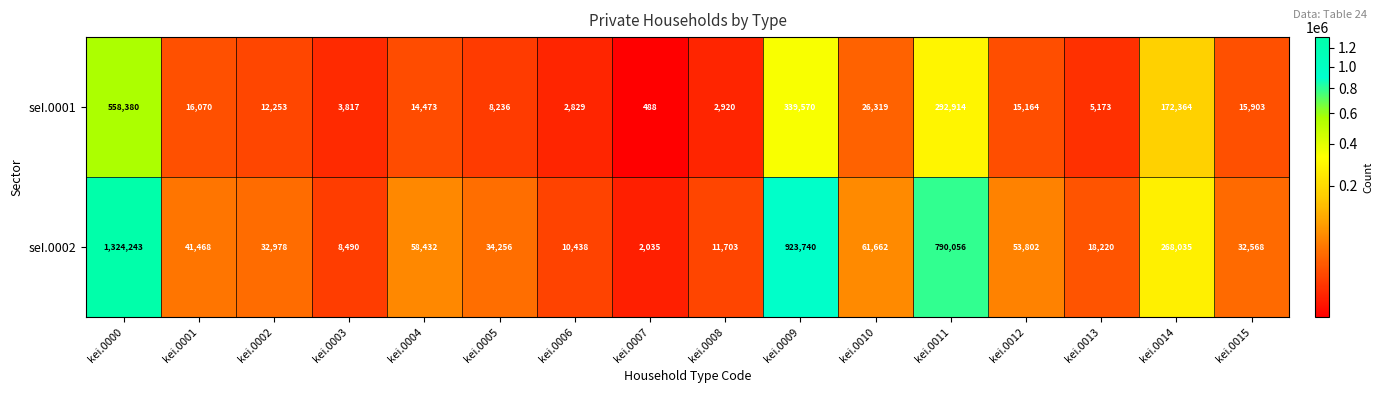

The value of seI.0002 at kei.0010 is 61662. True or false?

True